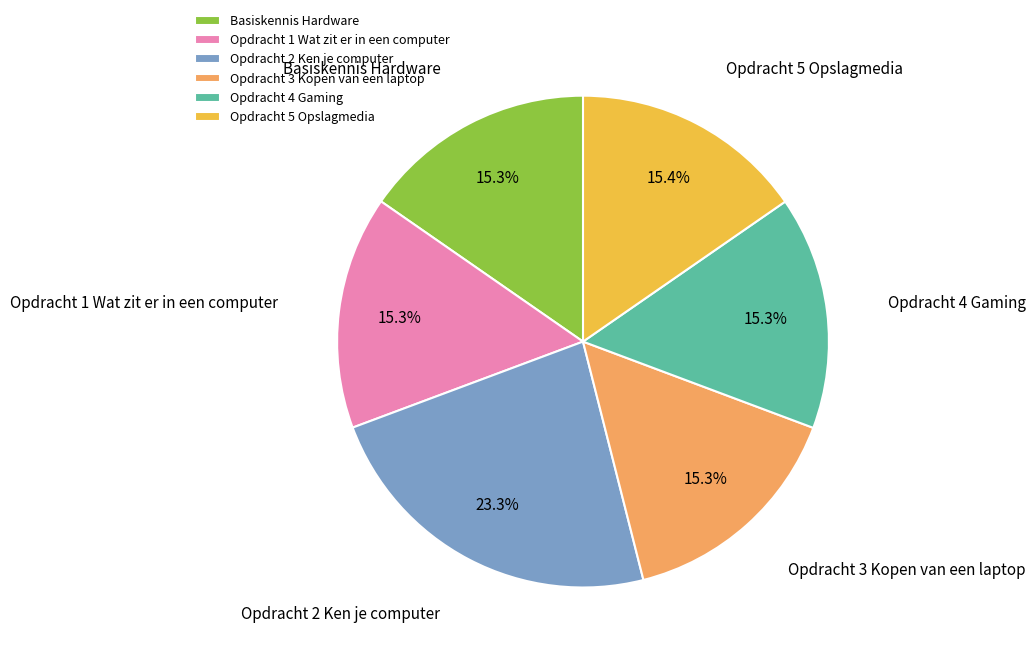

What percentage do Opdracht 4 Gaming and Opdracht 5 Opslagmedia together represent?

30.7%